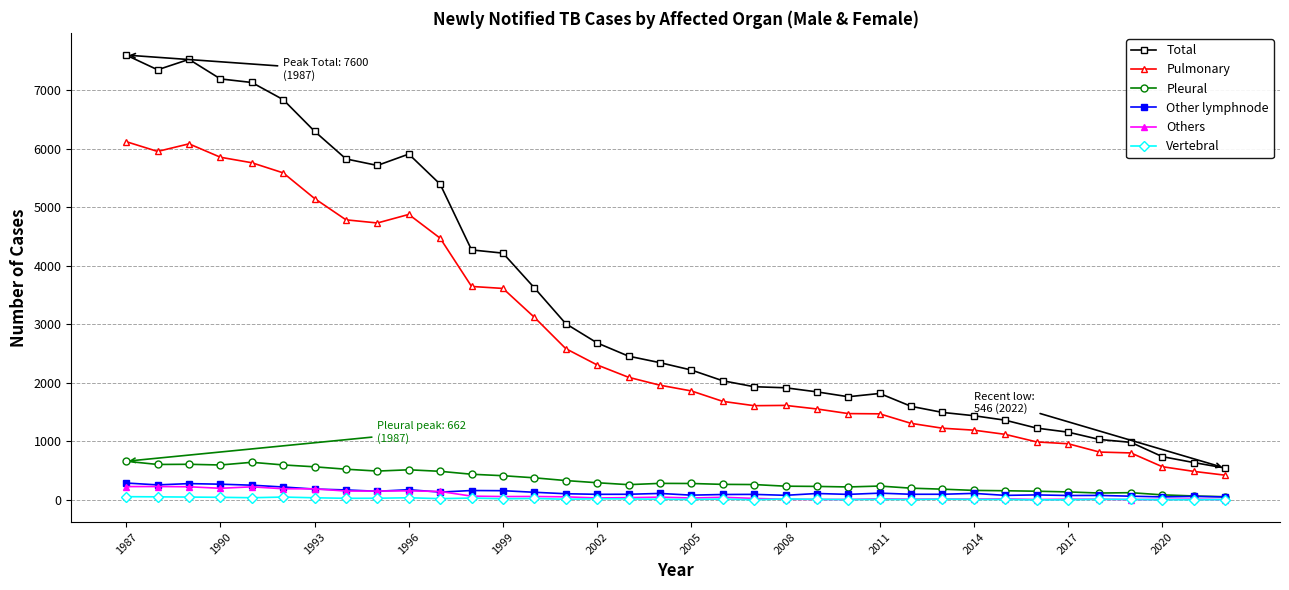

What is the highest value of the Total series?

7600